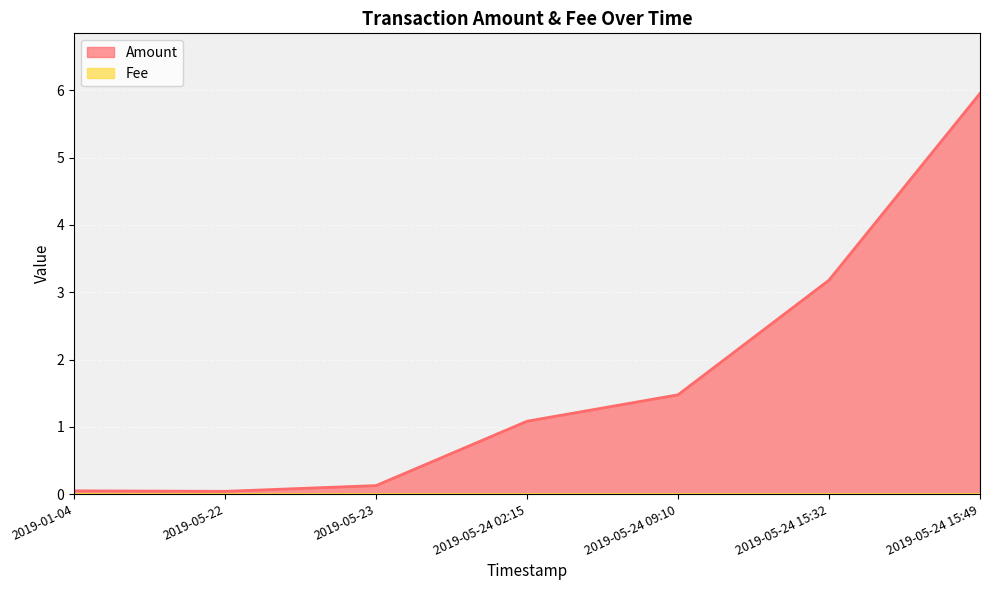

At which category does the chart reach its minimum across all series?

2019-05-22